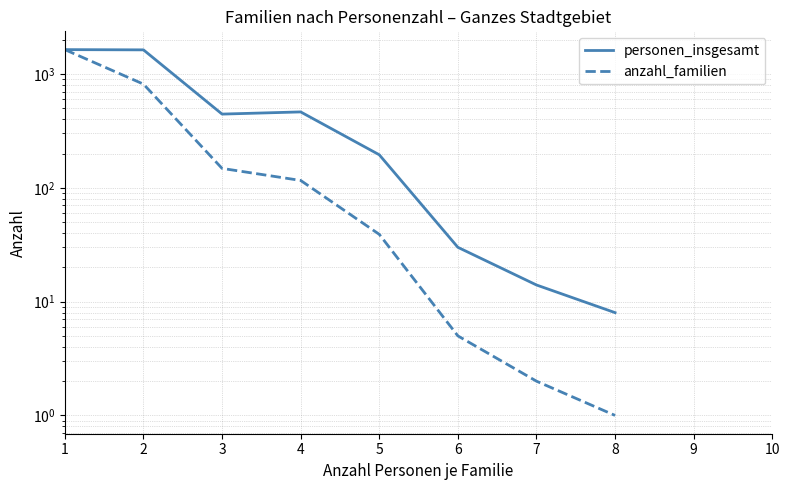

True or false: anzahl_familien has more than 2 points higher than both neighbors.

False